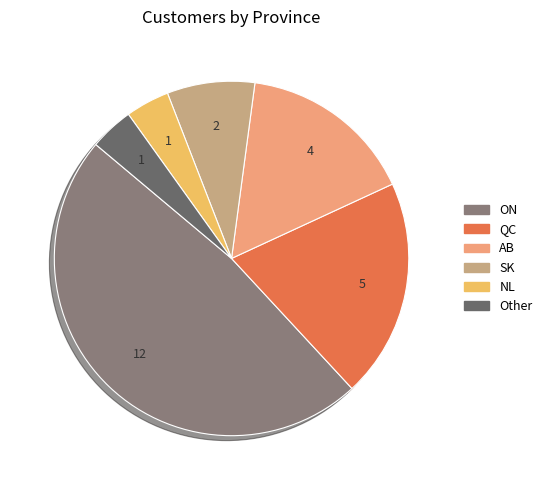

What is the largest slice in the pie chart?

ON